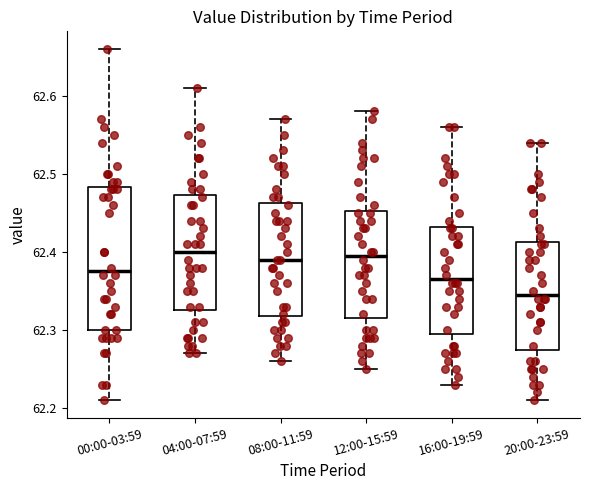

Reading left to right, transcribe this box plot: for each box, give where its median line is, the range the box spans, and where its two whiskers end, as read against the y-axis. The values are not printed on the chart, so give them approximately, as read against the axis.

00:00-03:59: median 62.38, box 62.30 to 62.48, whiskers 62.21 to 62.66
04:00-07:59: median 62.40, box 62.33 to 62.47, whiskers 62.27 to 62.61
08:00-11:59: median 62.39, box 62.32 to 62.46, whiskers 62.26 to 62.57
12:00-15:59: median 62.40, box 62.32 to 62.45, whiskers 62.25 to 62.58
16:00-19:59: median 62.37, box 62.30 to 62.43, whiskers 62.23 to 62.56
20:00-23:59: median 62.35, box 62.28 to 62.41, whiskers 62.21 to 62.54